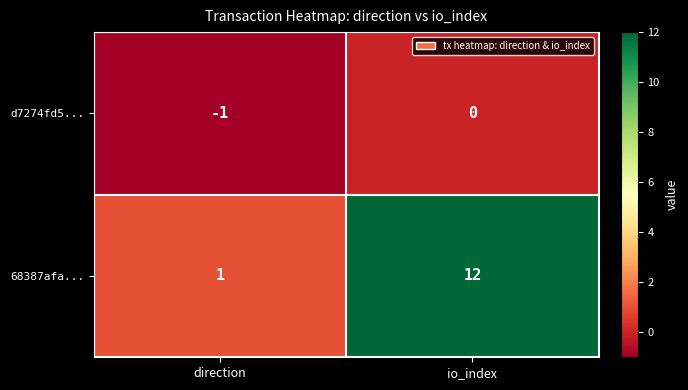

Which category has the highest value across all series?

io_index